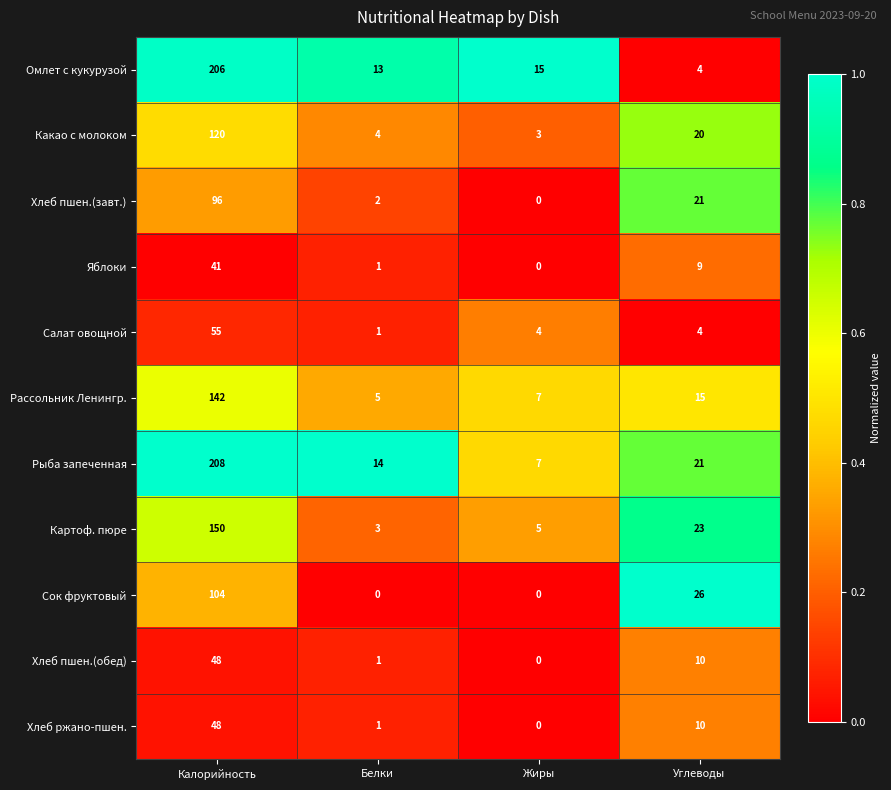

True or false: Хлеб пшен.(обед) has a value of 0 at Жиры.

True